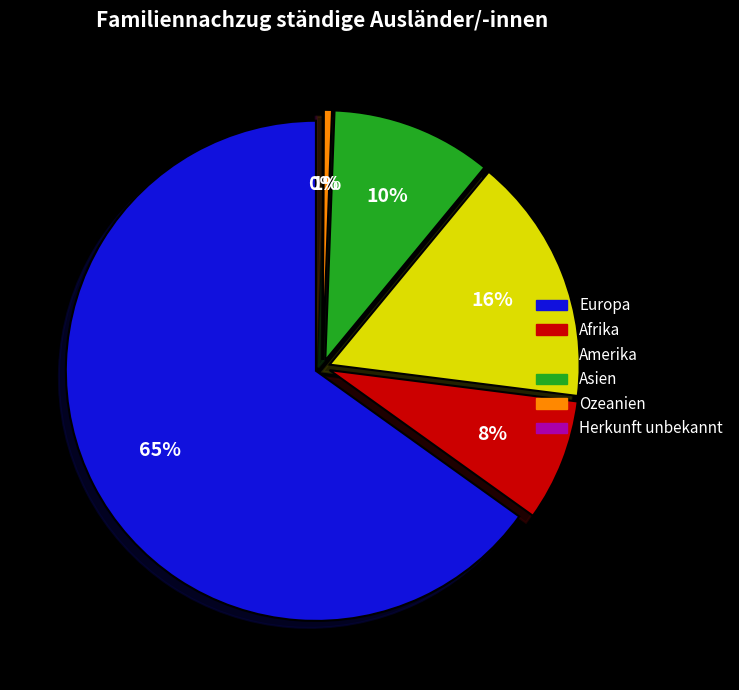

Count the number of slices in the pie.

6